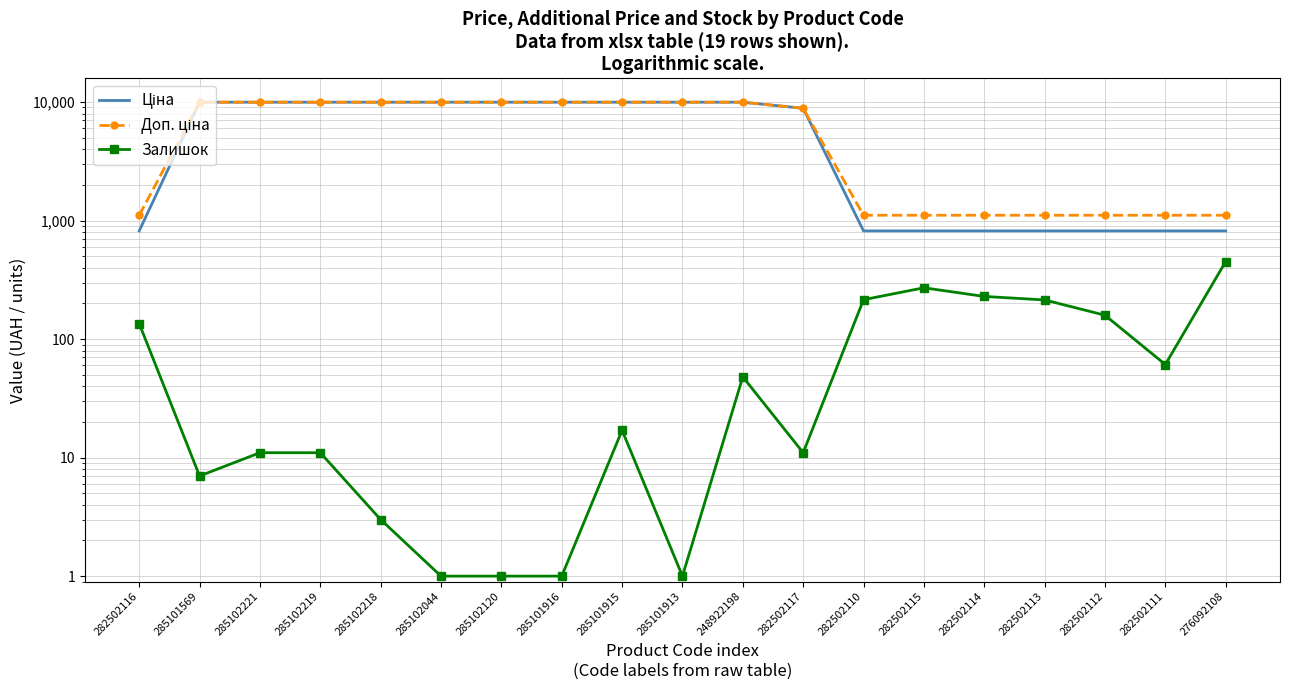

True or false: Залишок and Доп. ціна intersect in this chart.

False